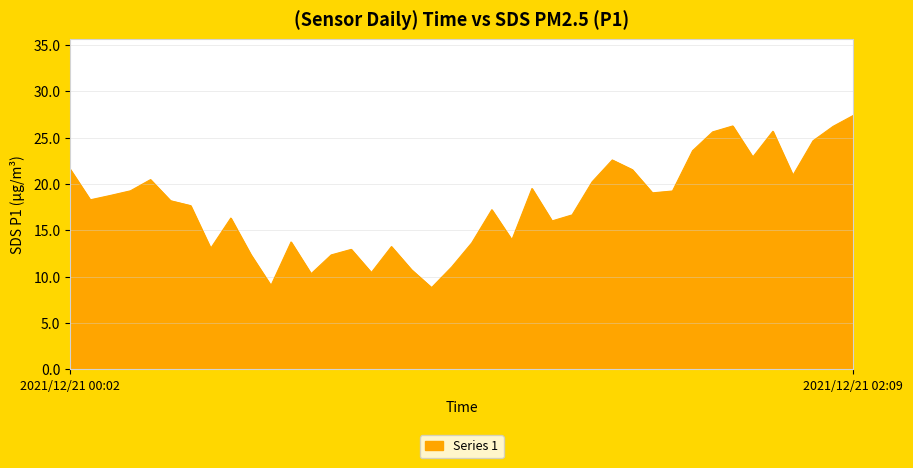

What is the greatest value displayed?

27.4